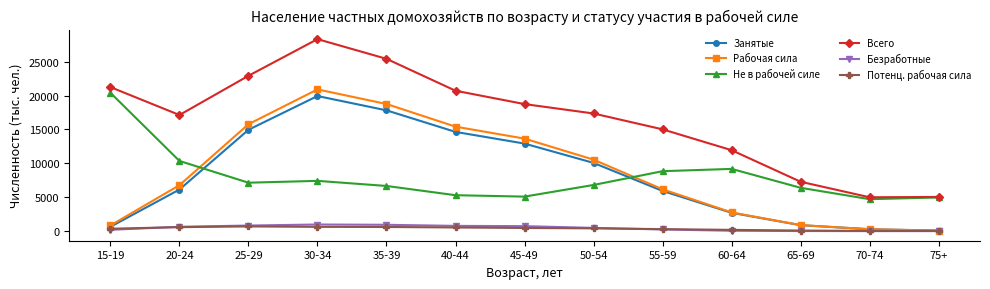

Which category has the highest value across all series?

30-34